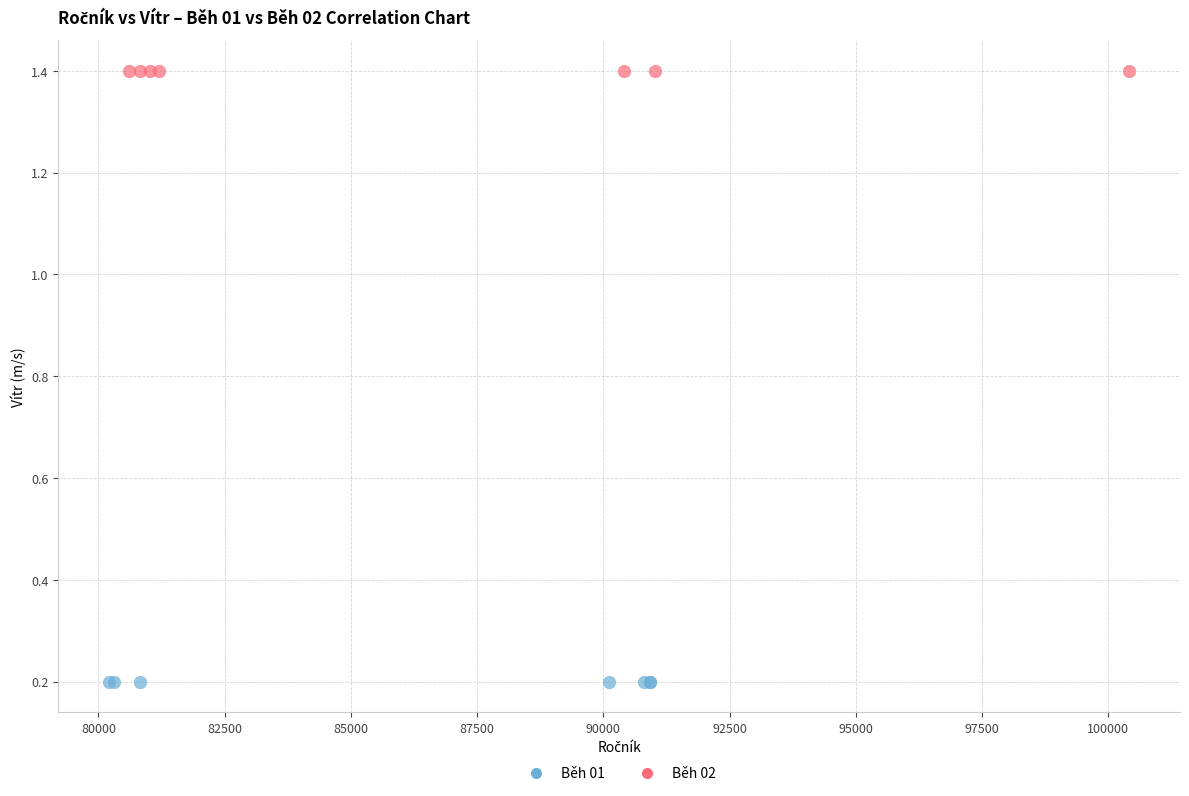

What are all the series names shown in the legend?

Běh 01, Běh 02